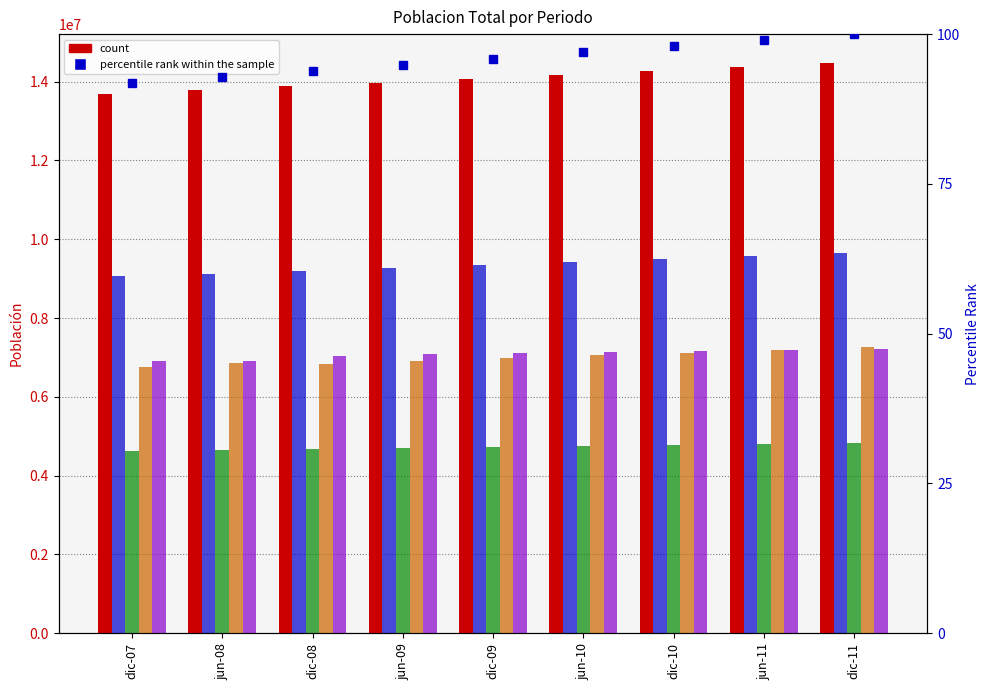

What is the sum of the percentile rank within the sample values at dic-08 and jun-09?

188.8